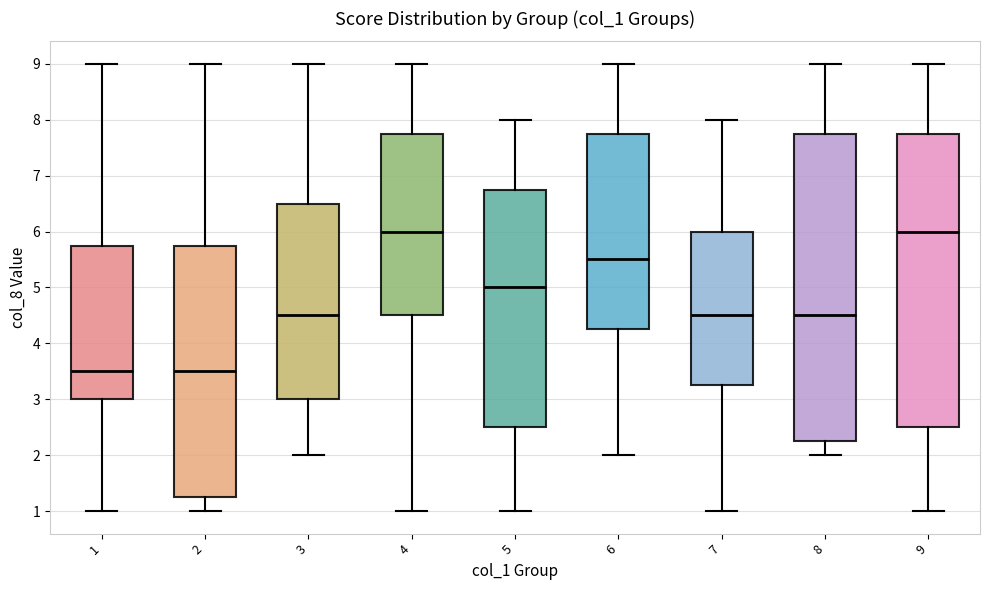

Comparing the boxes themselves (not the whiskers), which one is the tallest?

8